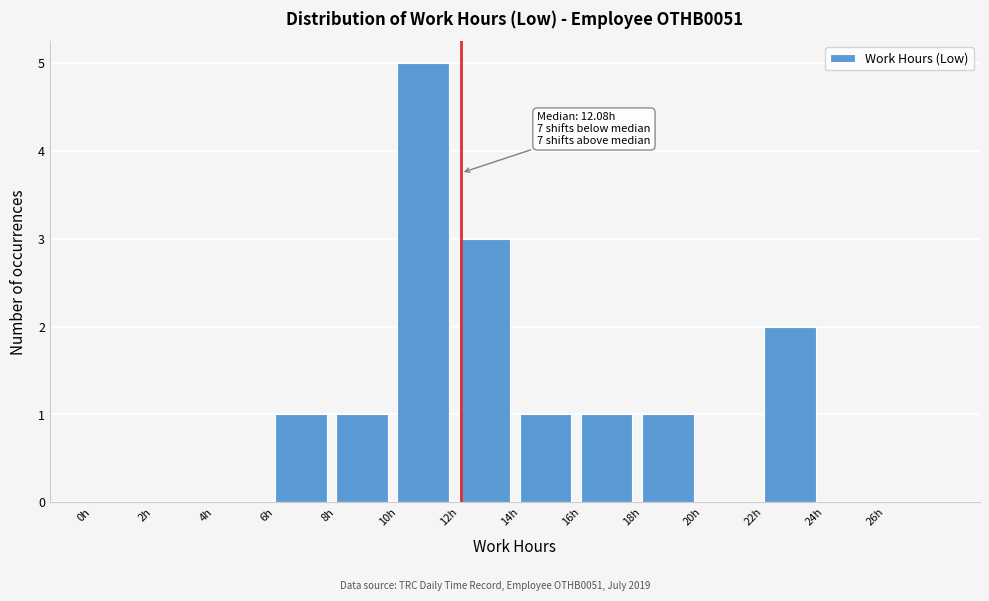

Which range on the x-axis has the tallest bar?

10 to 12